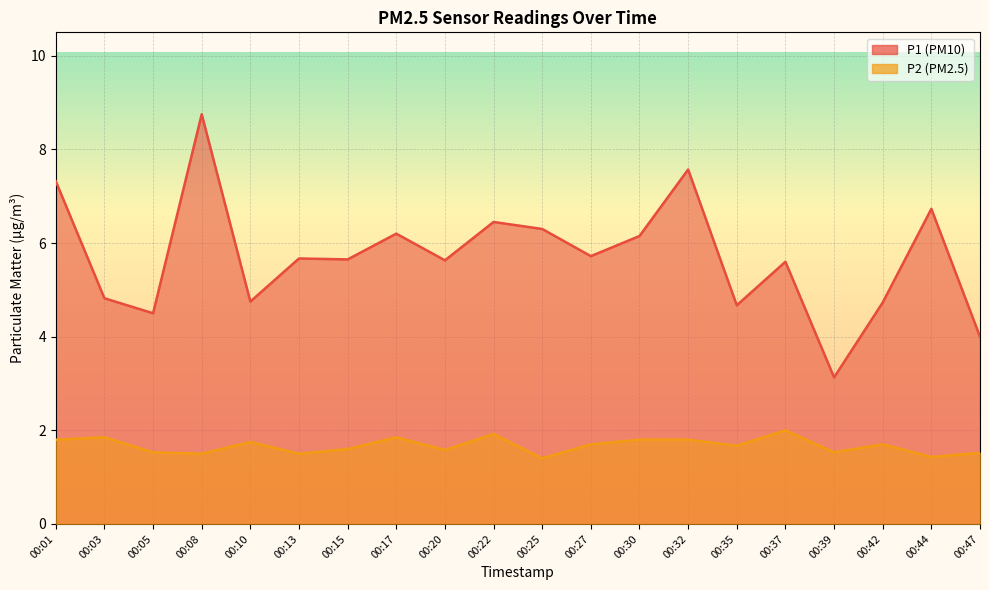

How many lines are shown in the chart?

2